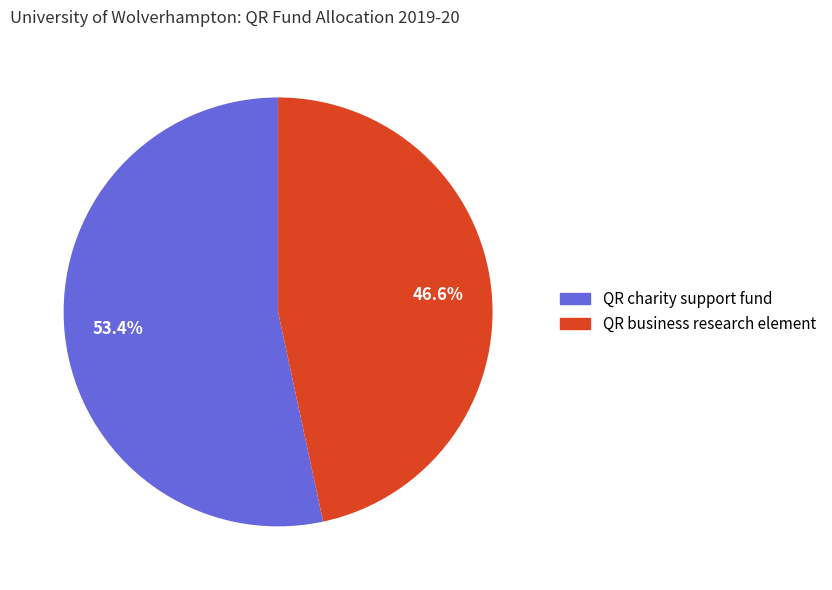

True or false: QR business research element accounts for 47% of the total.

True